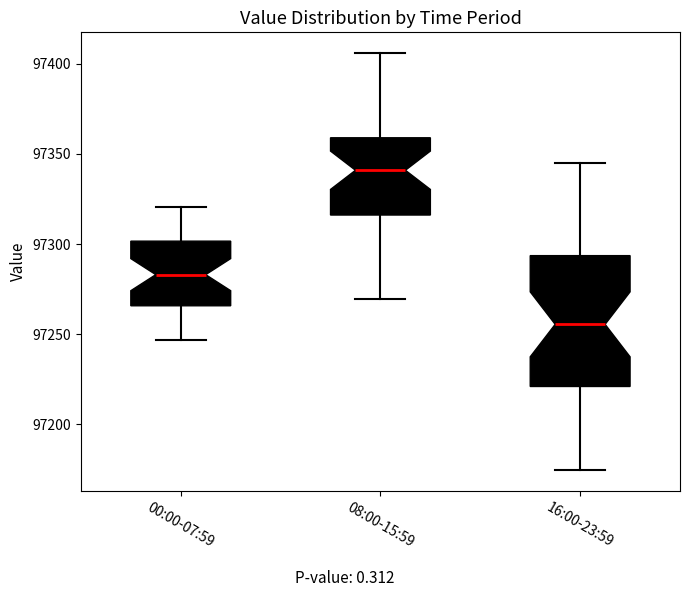

Reading left to right, read every box against the y-axis: the position of its median line, the range the box covers, and the ends of its whiskers. The values are not printed on the chart, so give them approximately, as read against the axis.

00:00-07:59: median 97285, box 97265 to 97300, whiskers 97245 to 97320
08:00-15:59: median 97340, box 97315 to 97360, whiskers 97270 to 97405
16:00-23:59: median 97255, box 97220 to 97295, whiskers 97175 to 97345